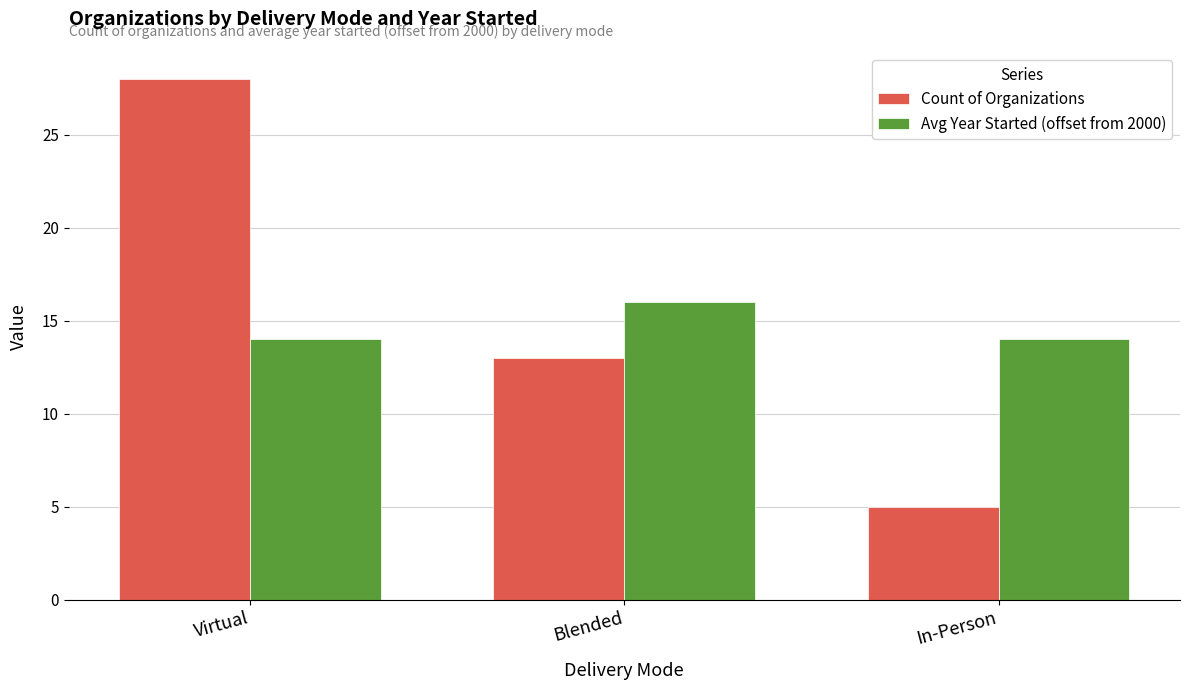

What is the approximate value of Avg Year Started (offset from 2000) at Virtual?

14